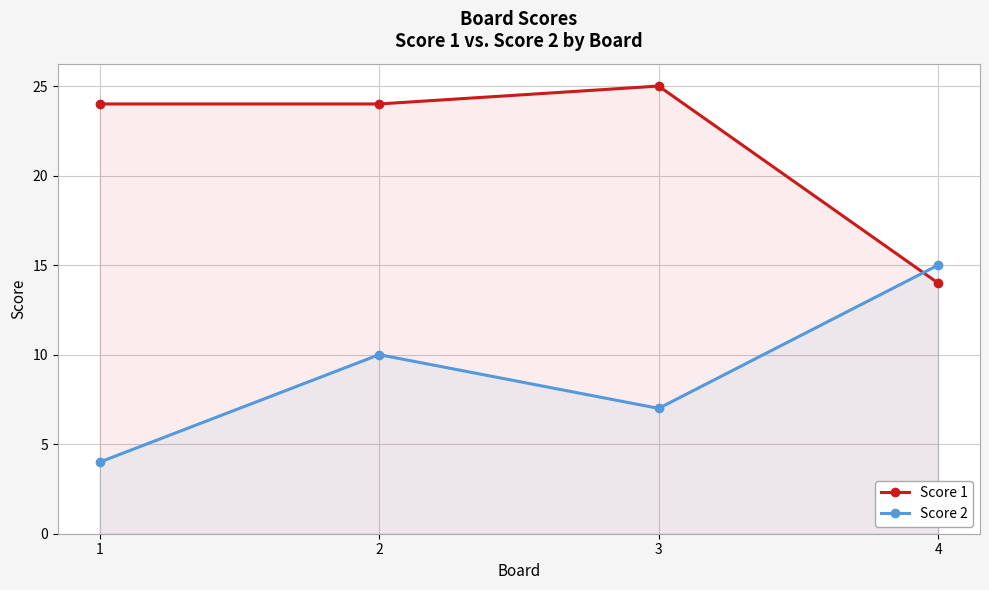

True or false: Score 2 has a value of 10 at 2.

True